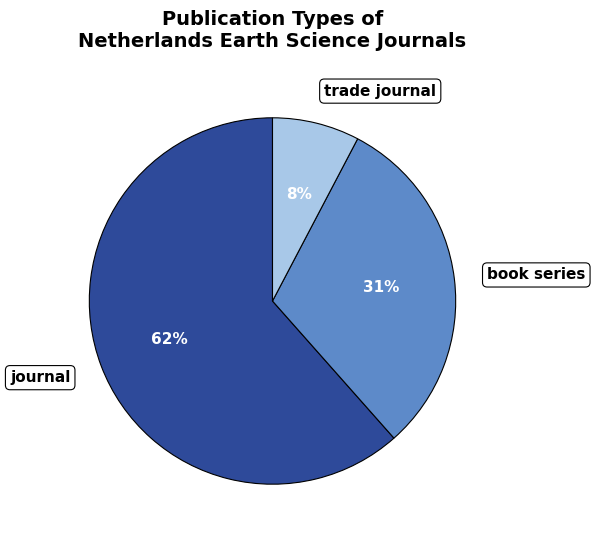

True or false: book series accounts for 44% of the total.

False